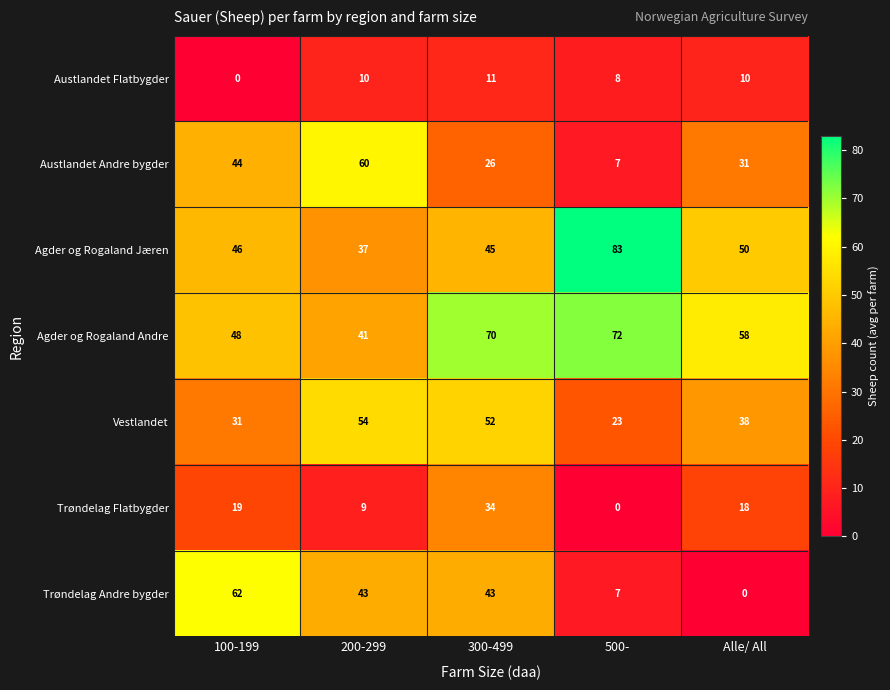

Which series has the largest total across all categories?

Agder og Rogaland Andre